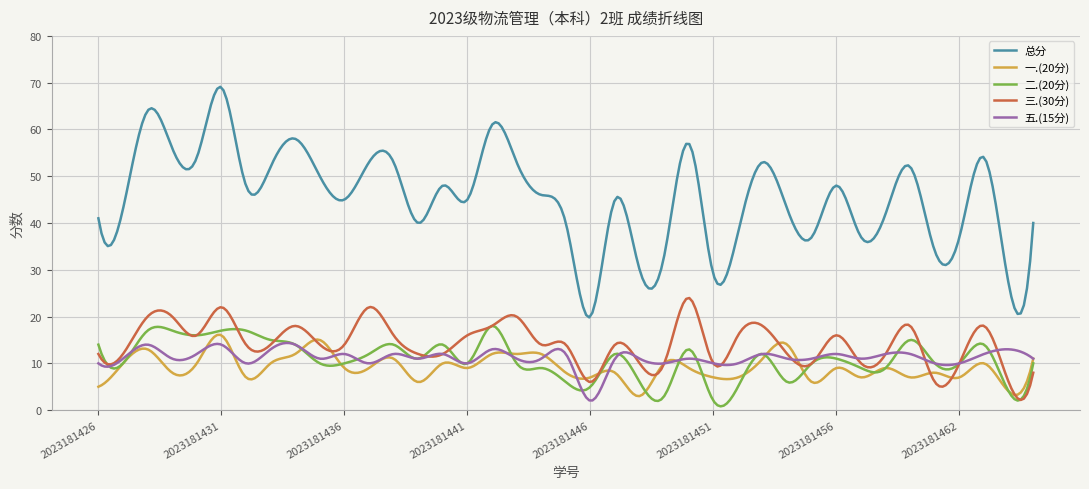

Does the chart have visible grid lines?

Yes